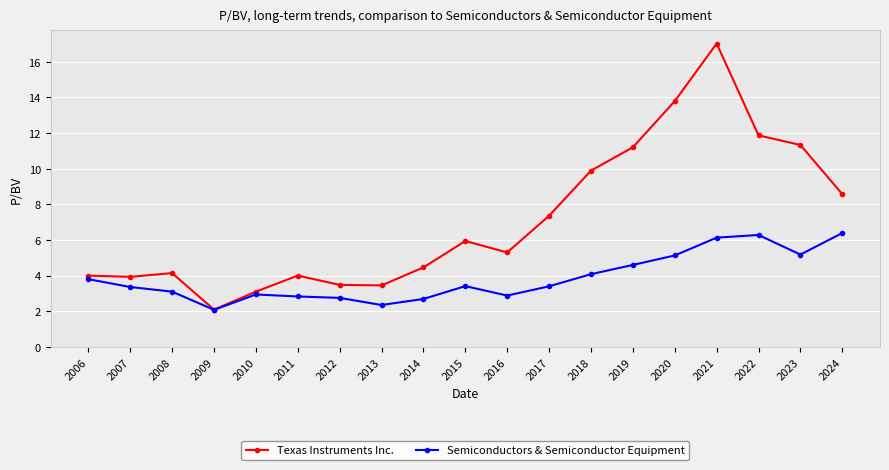

How many values in the Texas Instruments Inc. series exceed 5?

10